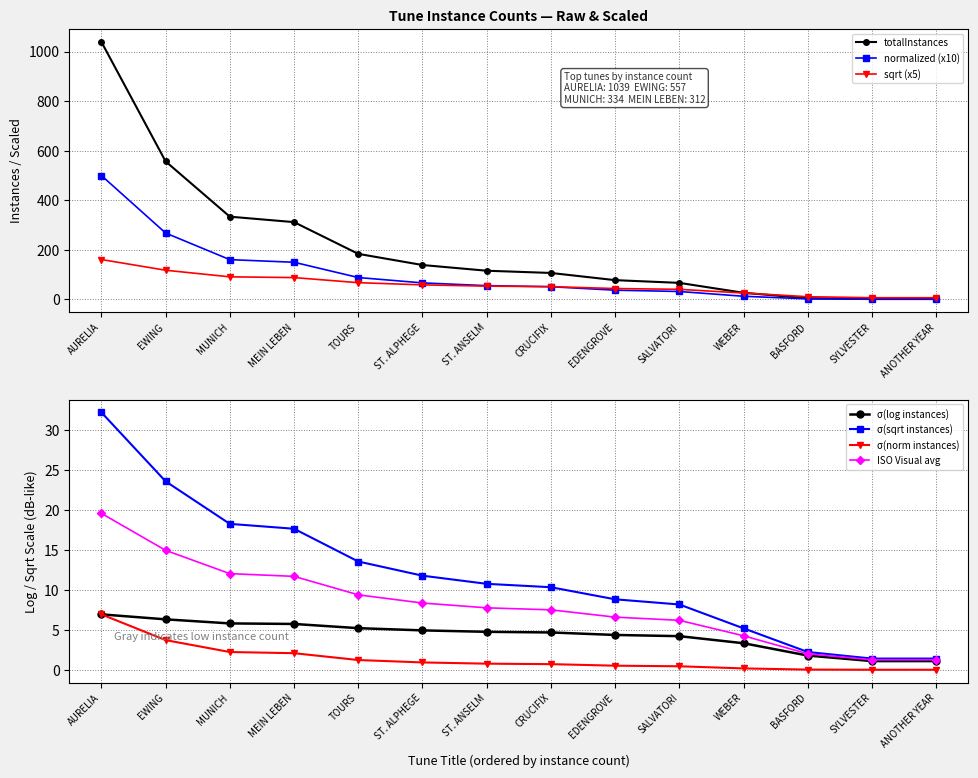

List the labels in order of value, smallest first.

SYLVESTER, ANOTHER YEAR, BASFORD, WEBER, SALVATORI, EDENGROVE, CRUCIFIX, ST. ANSELM, ST. ALPHEGE, TOURS, MEIN LEBEN, MUNICH, EWING, AURELIA